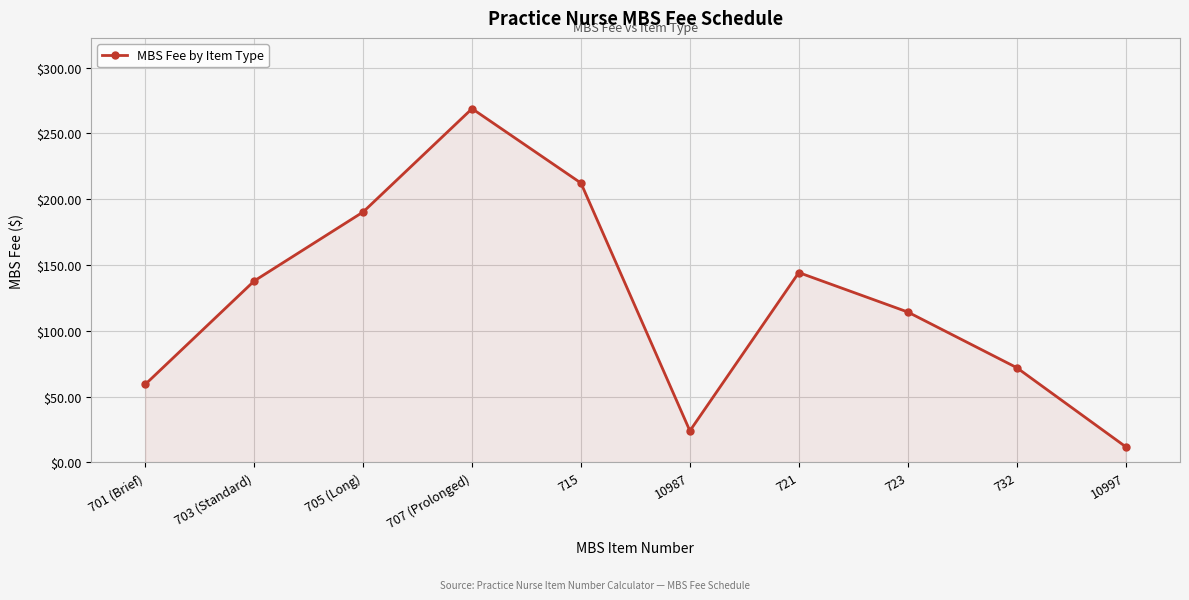

List the labels in order of value, largest first.

707 (Prolonged), 715, 705 (Long), 721, 703 (Standard), 723, 732, 701 (Brief), 10987, 10997